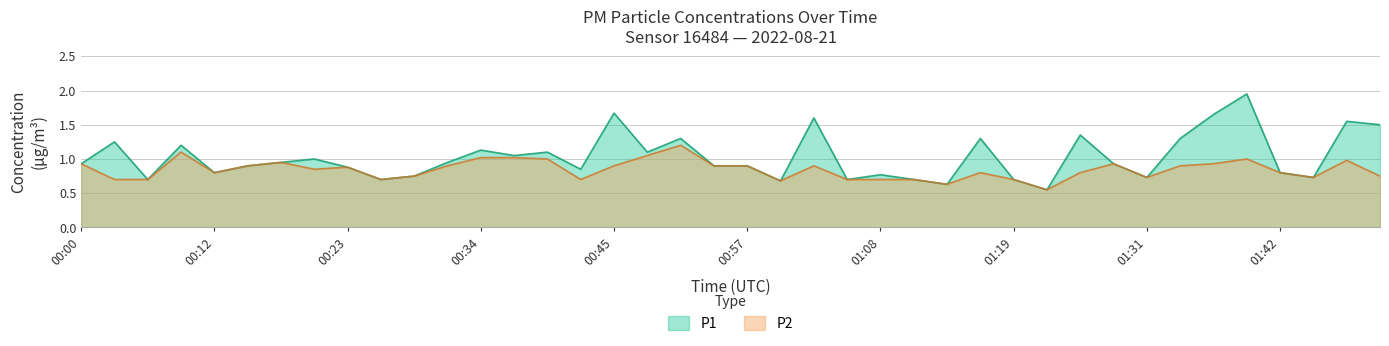

Rank the series by their average value, from highest to lowest.

P1, P2